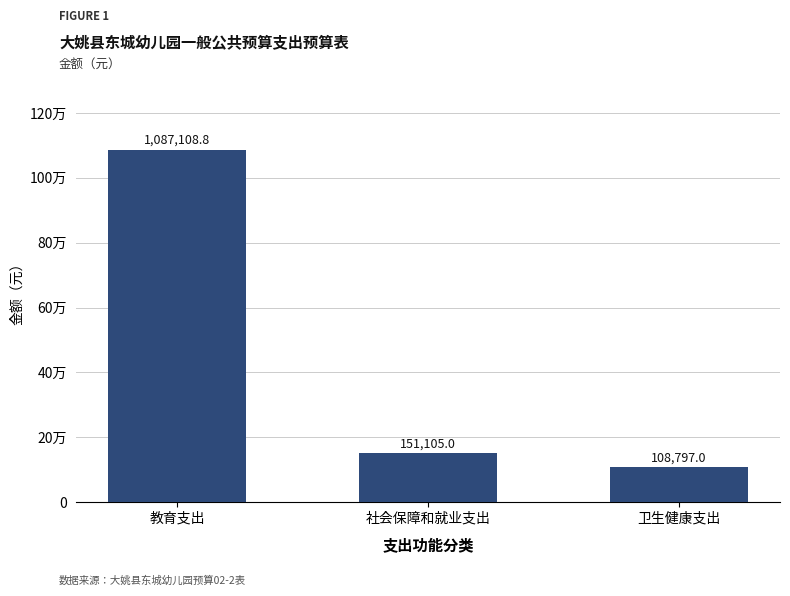

Does the chart contain any negative values?

No